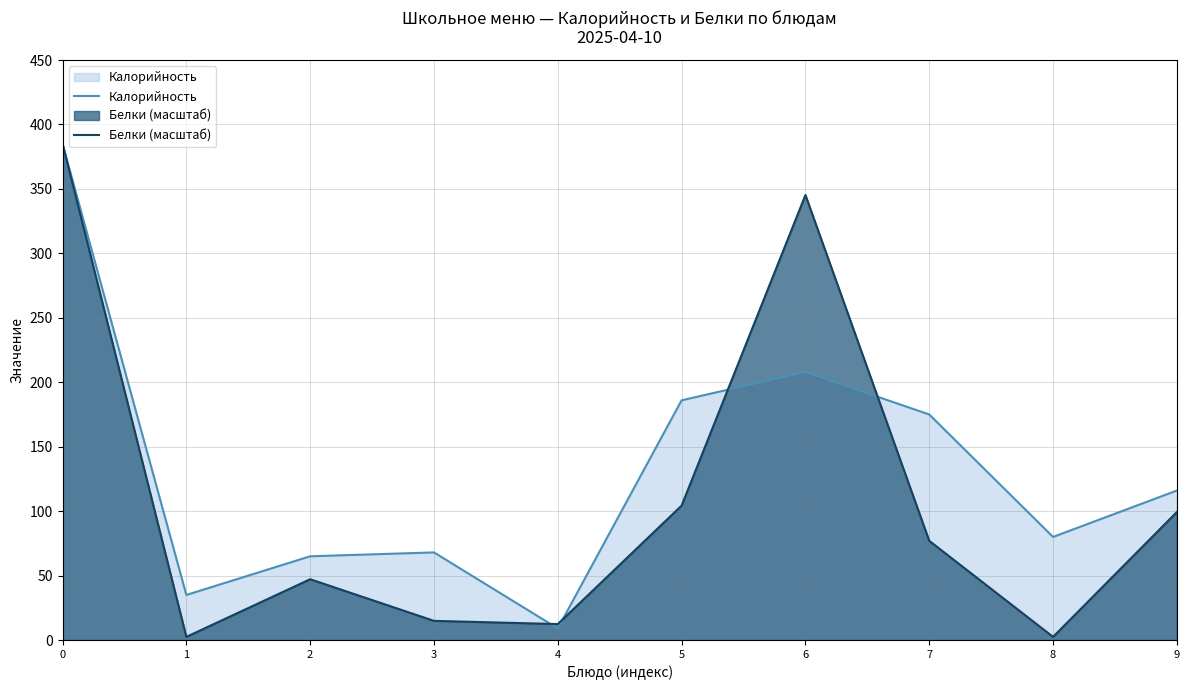

Reading left to right, list all the values displayed in this chart.

Калорийность: 0=385.0	1=35.0	2=65.0	3=68.0	4=9.0	5=186.0	6=208.0	7=175.0	8=80.0	9=116.0
Белки (масштаб): 0=385.0	1=2.5	2=47.2	3=14.9	4=12.4	5=104.3	6=345.3	7=77.0	8=2.5	9=99.4